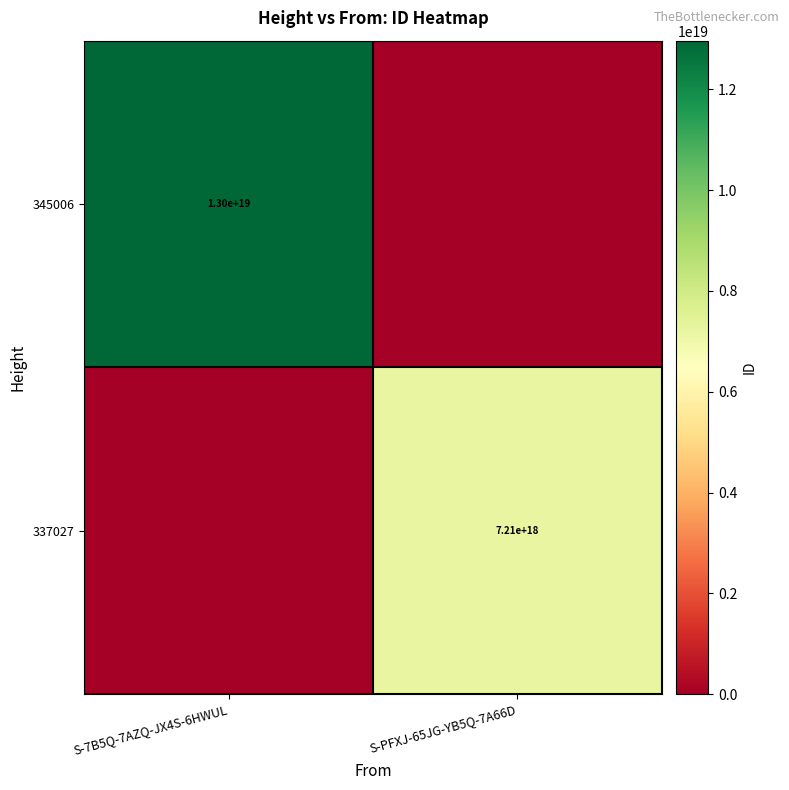

Which has a higher value, S-7B5Q-7AZQ-JX4S-6HWUL or S-PFXJ-65JG-YB5Q-7A66D?

S-7B5Q-7AZQ-JX4S-6HWUL